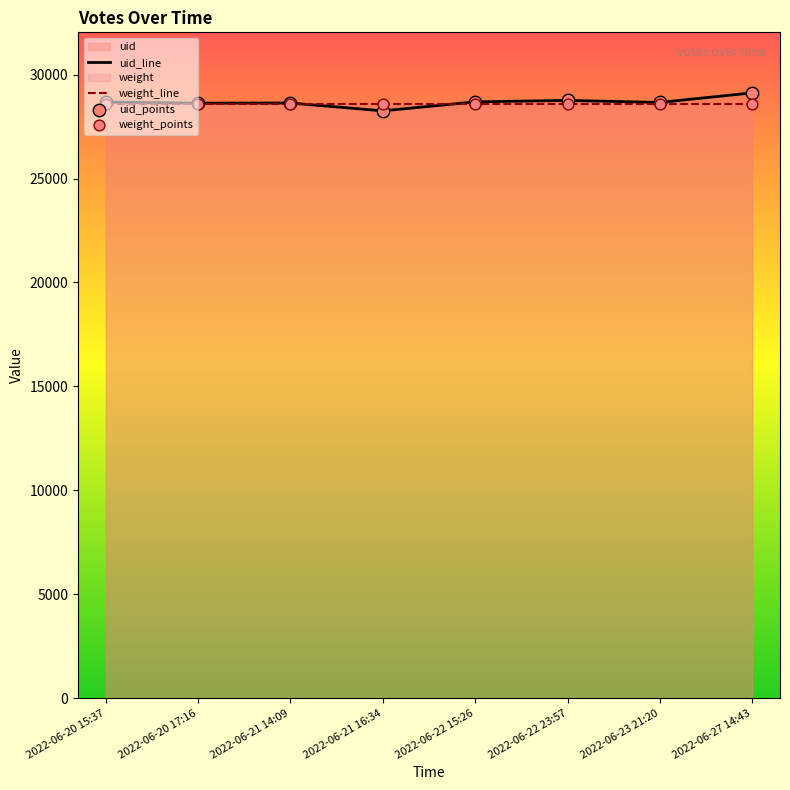

Is the value of uid_line at 2022-06-21 16:34 greater than the value of uid_points at 2022-06-22 23:57?

No